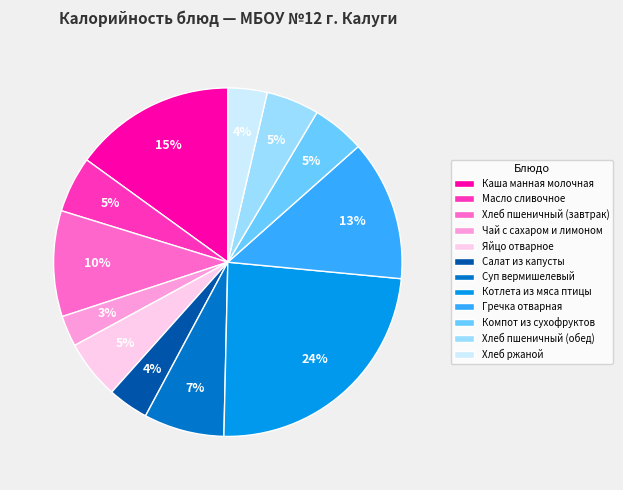

To the nearest percent, what percentage of the pie is Хлеб пшеничный (завтрак)?

10%